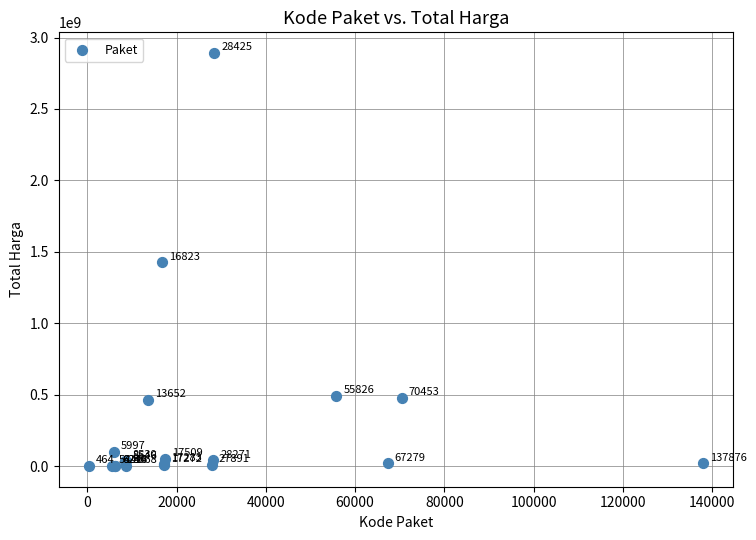

What Y value in the scatter plot is closest to 1446100000?

1425867900